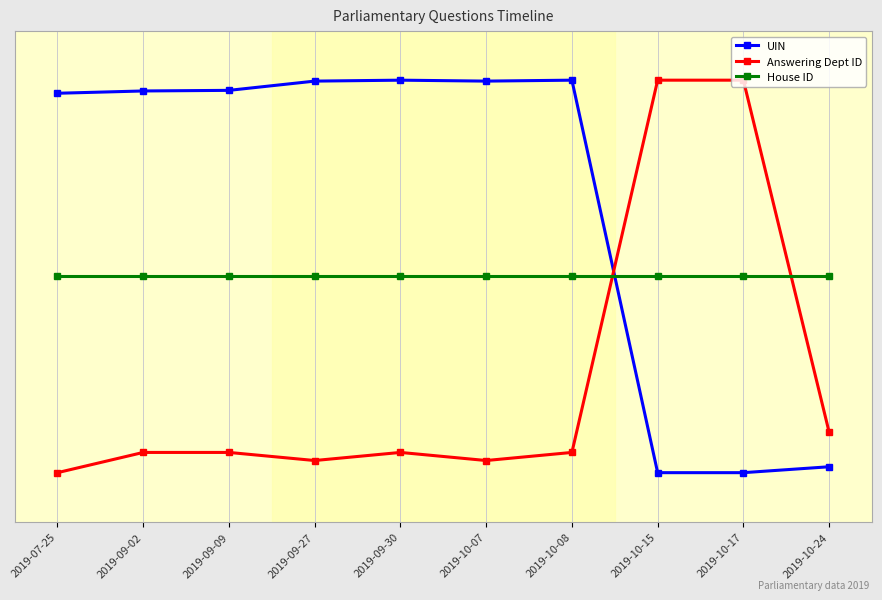

What are all the series names shown in the legend?

UIN, Answering Dept ID, House ID